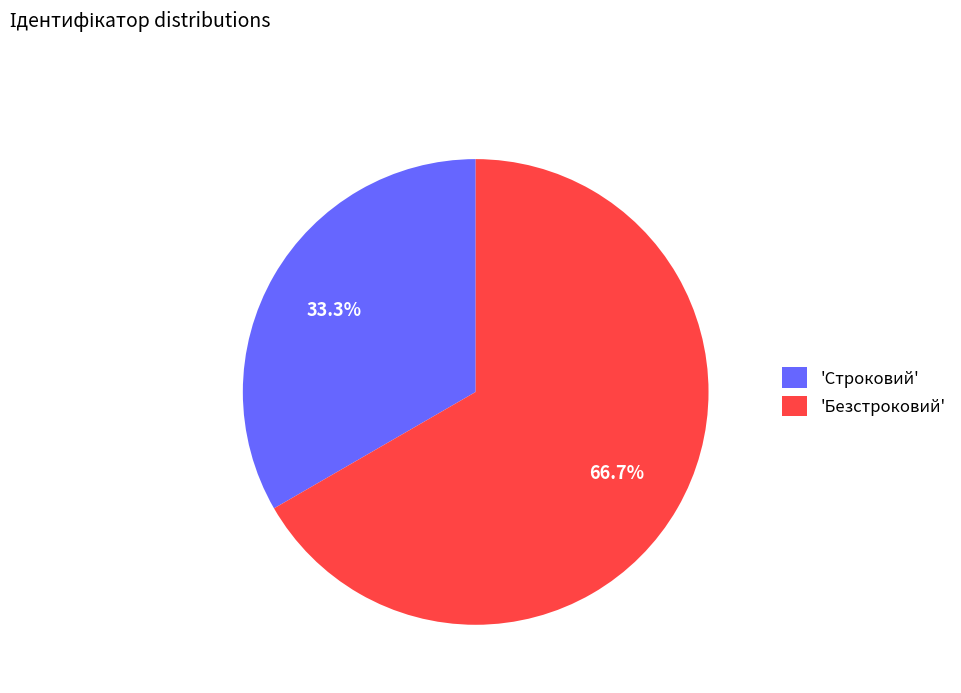

What is the largest slice in the pie chart?

'Безстроковий'